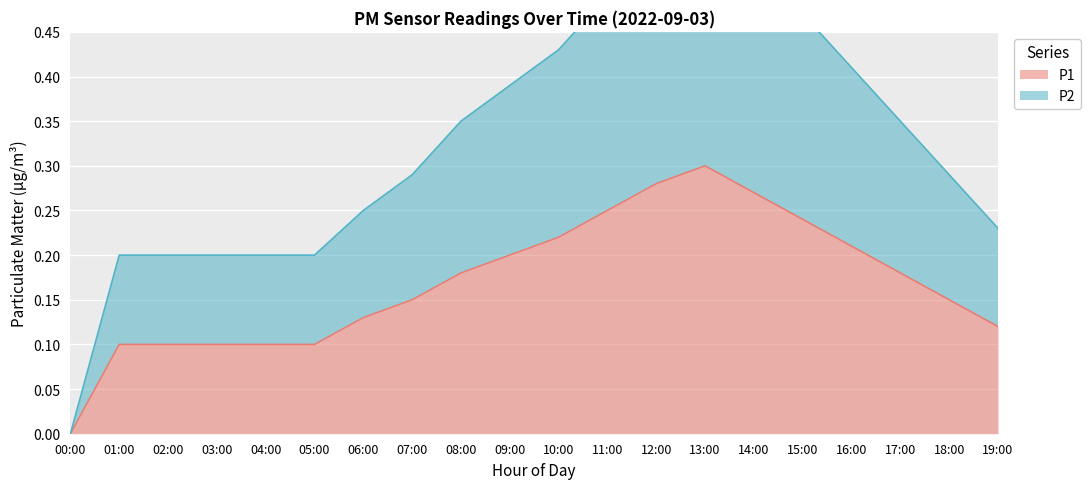

Count the number of categories in the chart.

20